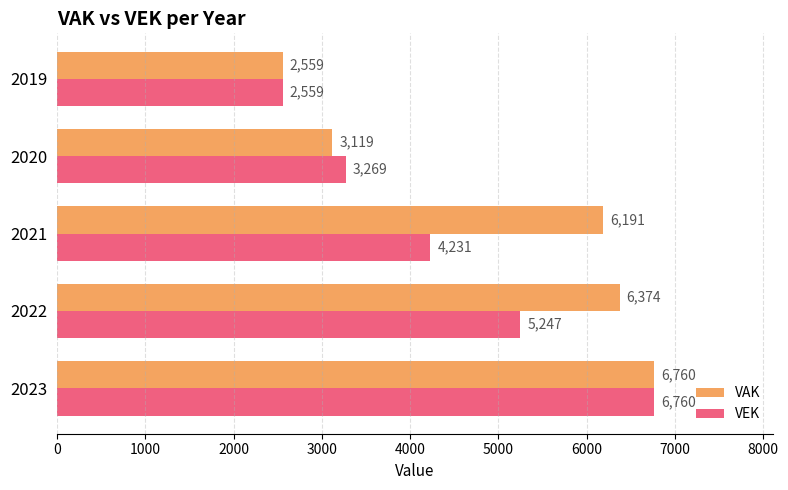

What is the difference between the maximum and minimum values in the VEK series?

4201